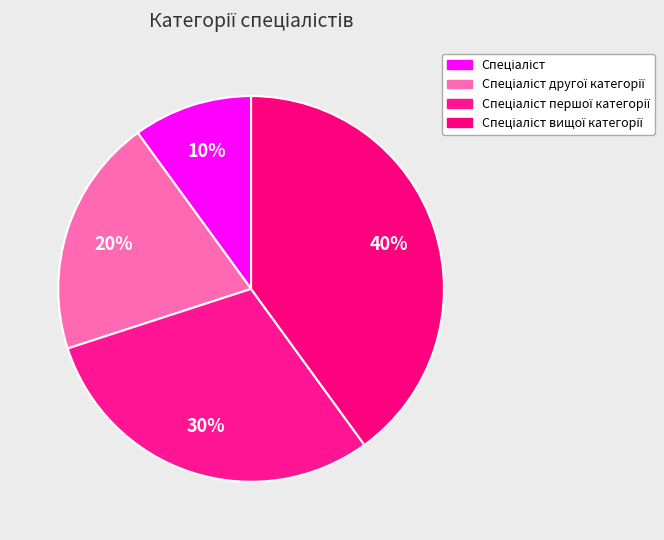

To the nearest percent, what is the combined percentage of Спеціаліст вищої категорії and Спеціаліст першої категорії?

70%